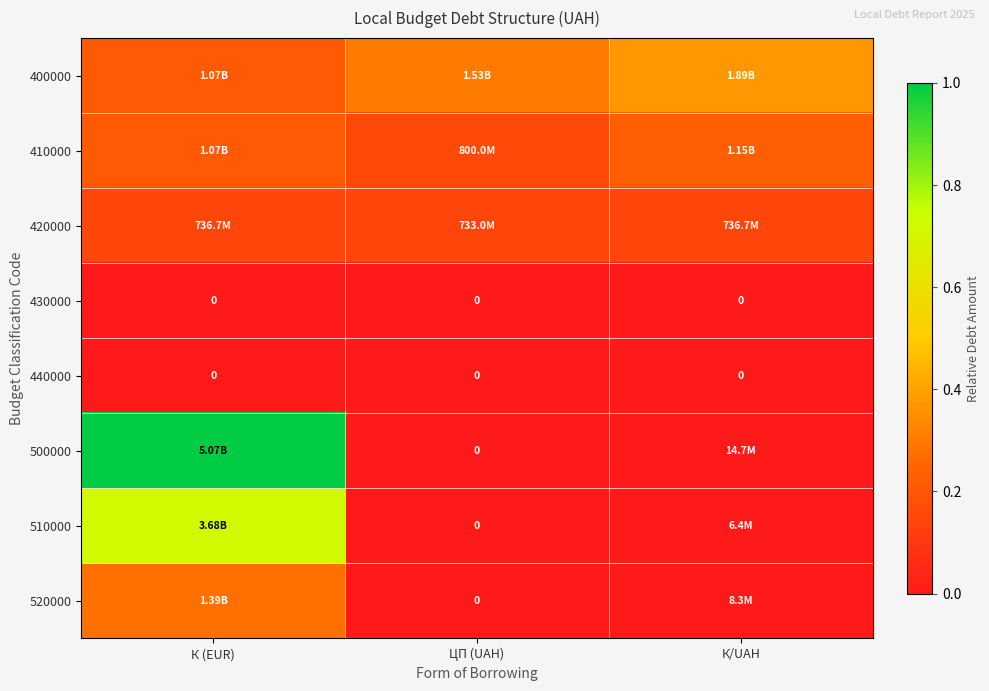

What is the spread (max minus min) of values at К (EUR)?

1.0